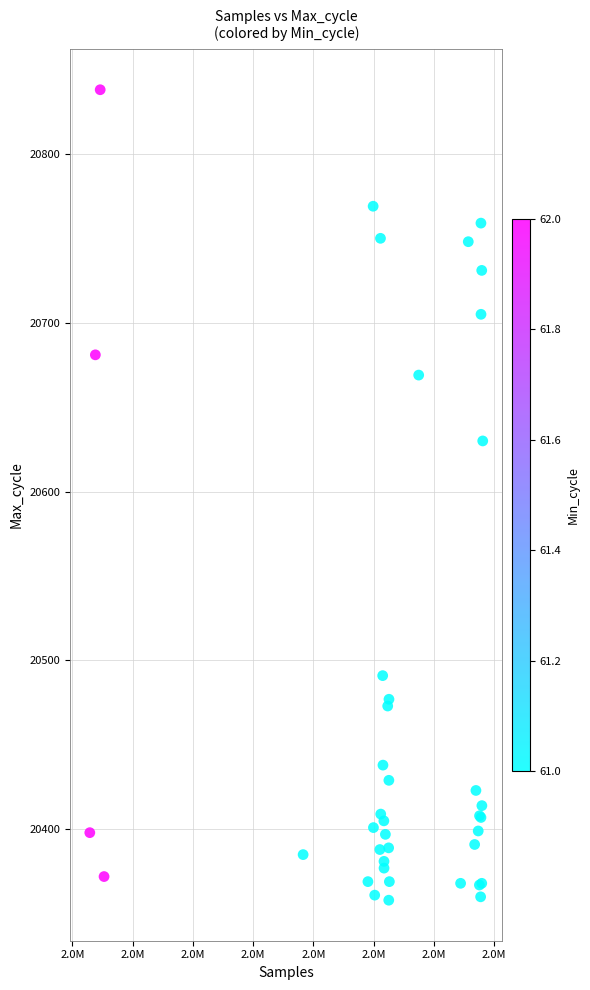

What Y value in the scatter plot is closest to 20598?

20630